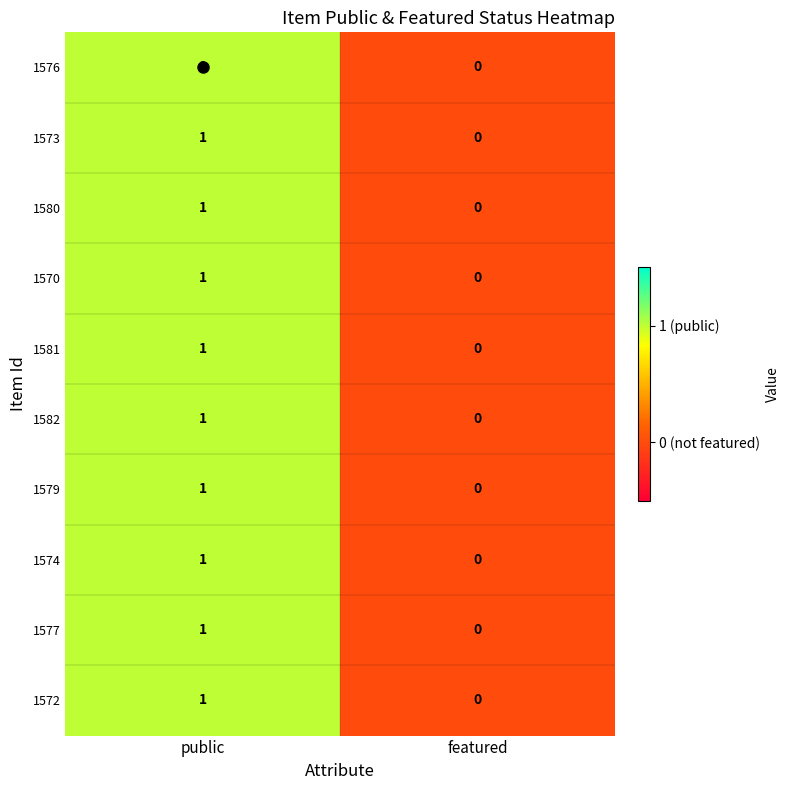

Is the value of 1580 at featured greater than the value of 1581 at public?

No